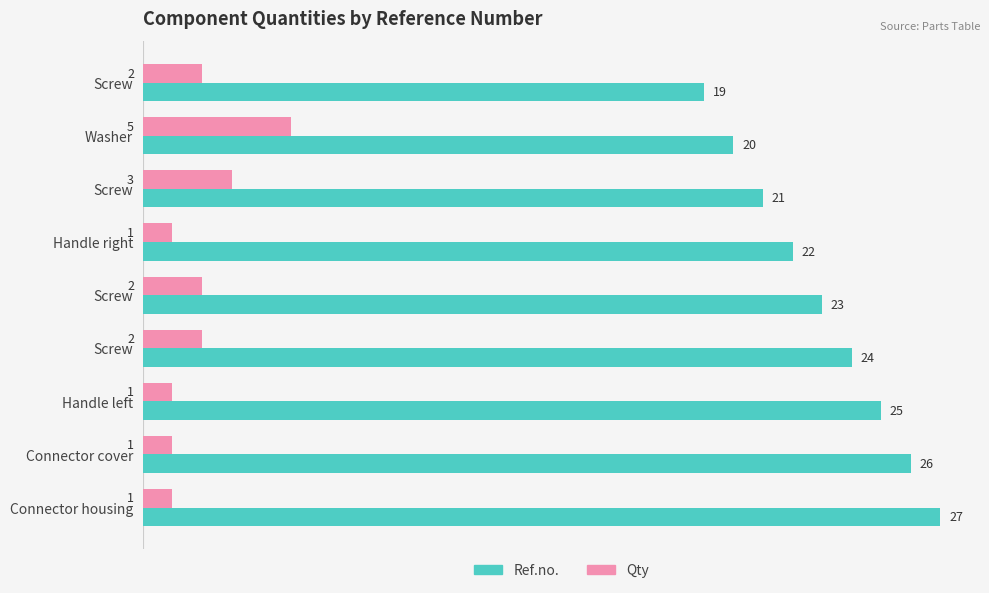

Reading left to right, extract all data points from this chart.

Ref.no.: 19	20	21	22	23	24	25	26	27
Qty: 2	5	3	1	2	2	1	1	1